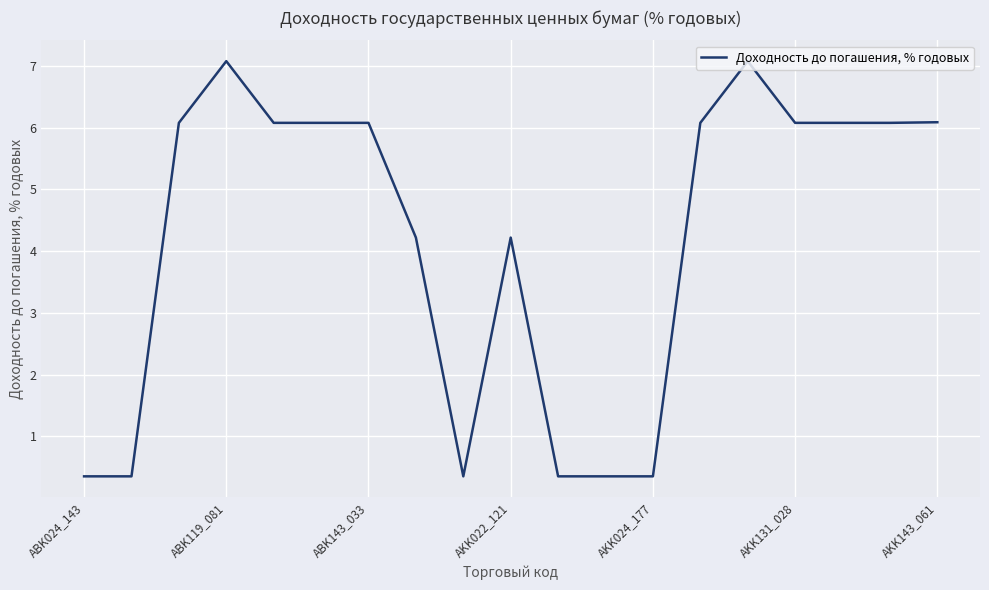

What is the greatest value displayed?

7.1